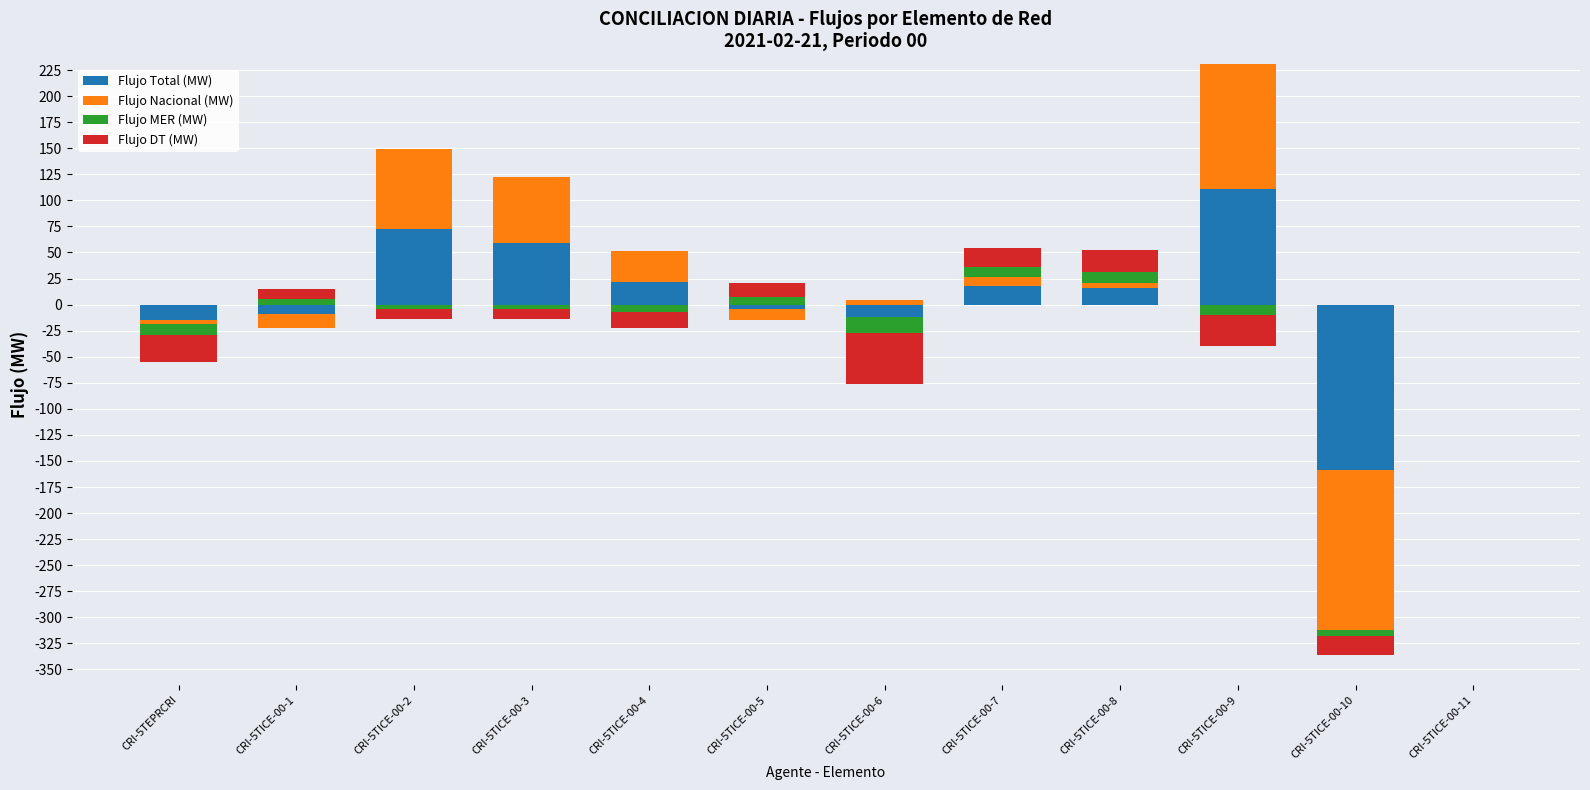

Is the value of Flujo DT (MW) at CRI-5TICE-00-10 greater than the value of Flujo Total (MW) at CRI-5TICE-00-9?

No